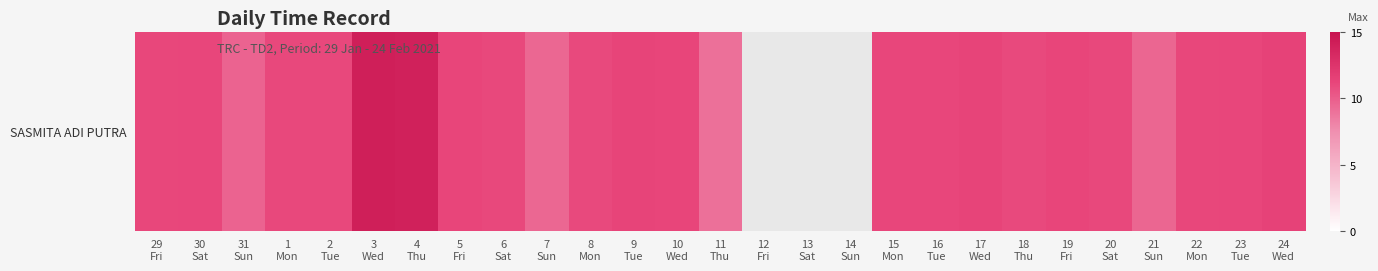

Which label corresponds to the largest value in the chart?

3
Wed